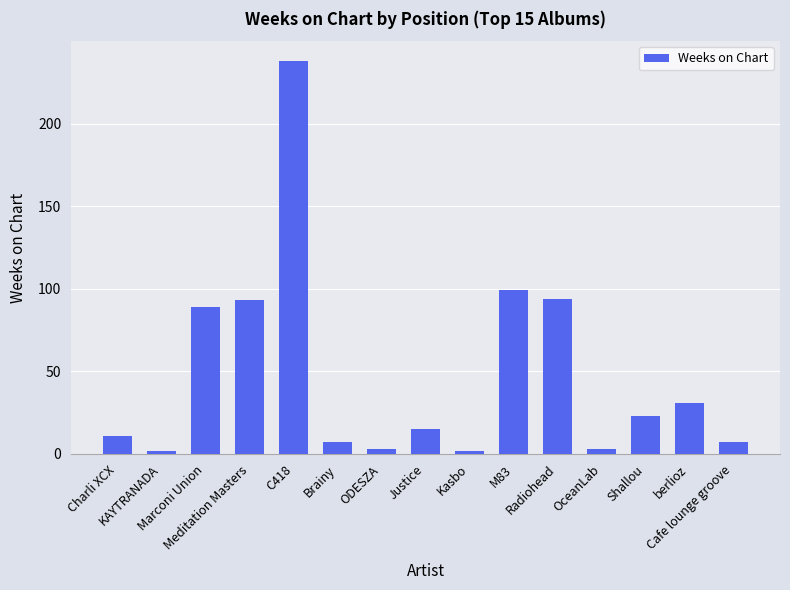

What is the change in value from Marconi Union to Kasbo?

-87